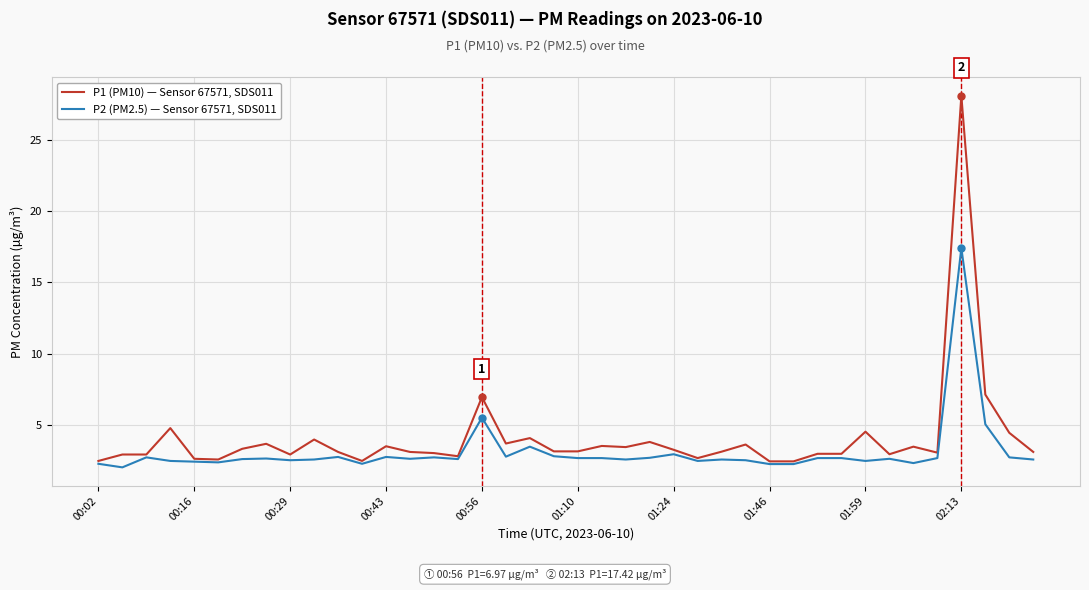

List the series in order of their overall mean, highest first.

P1 (PM10) — Sensor 67571, SDS011, P2 (PM2.5) — Sensor 67571, SDS011